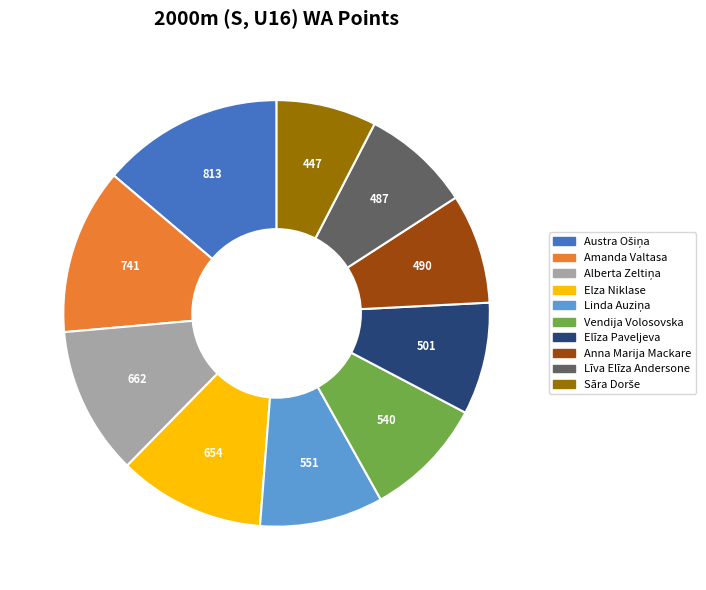

Combined, do Anna Marija Mackare and Elza Niklase account for over 50%?

No